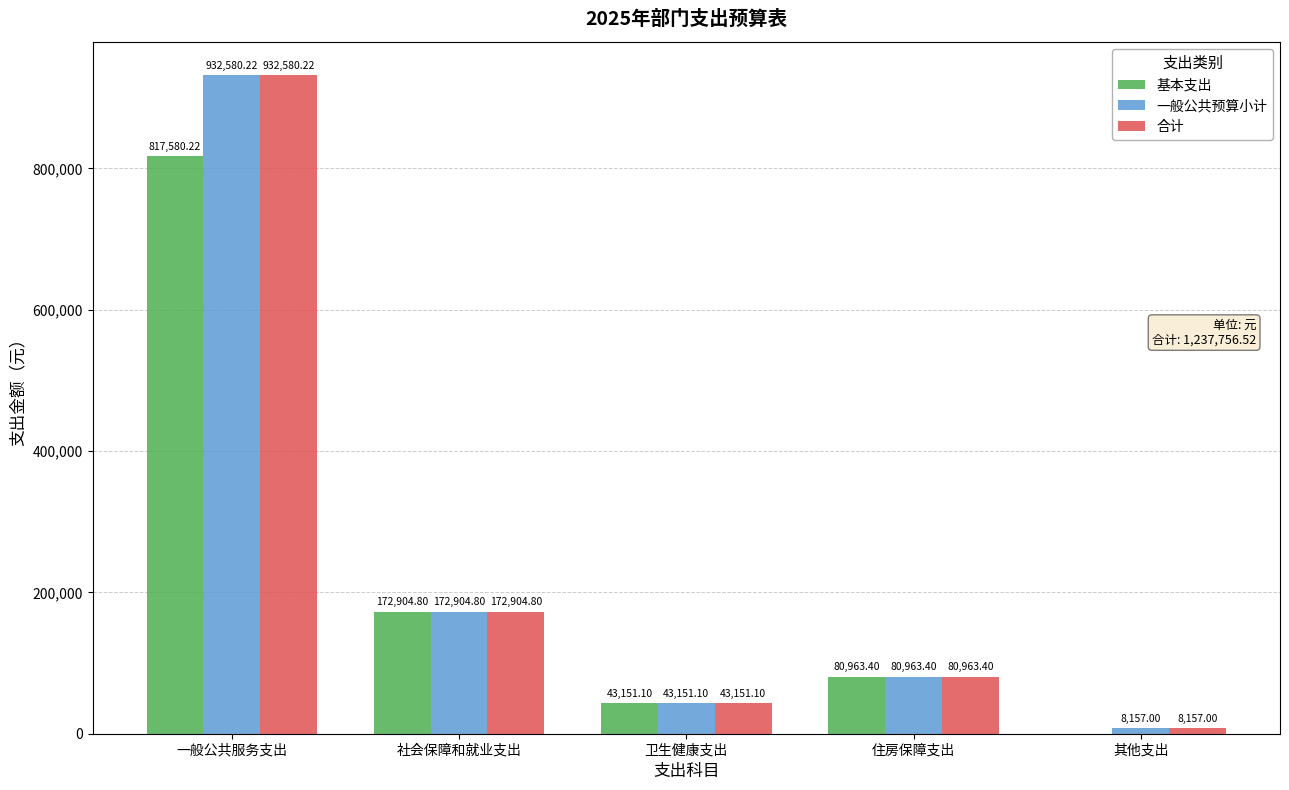

Reading left to right, transcribe all the data shown in this chart.

基本支出: 一般公共服务支出=817580.2	社会保障和就业支出=172904.8	卫生健康支出=43151.1	住房保障支出=80963.4	其他支出=0.0
一般公共预算小计: 一般公共服务支出=932580.2	社会保障和就业支出=172904.8	卫生健康支出=43151.1	住房保障支出=80963.4	其他支出=8157.0
合计: 一般公共服务支出=932580.2	社会保障和就业支出=172904.8	卫生健康支出=43151.1	住房保障支出=80963.4	其他支出=8157.0